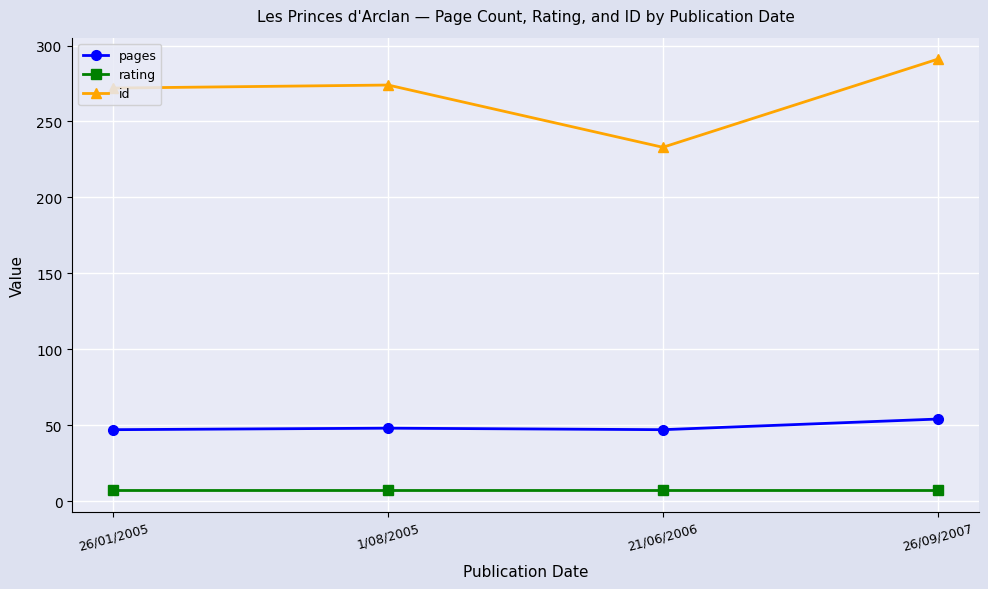

What is the average value of the pages series?

49